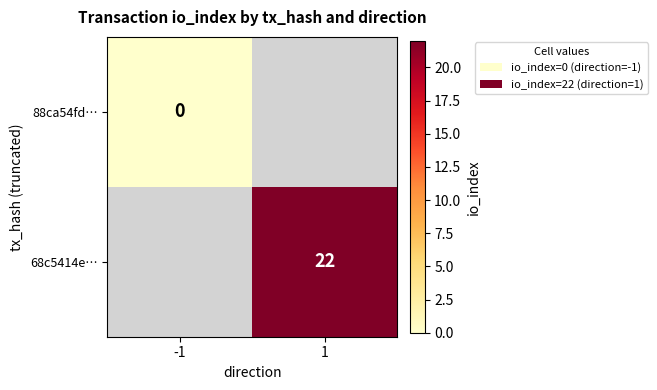

The 68c5414e… series shows 34.4 at 1. True or false?

False